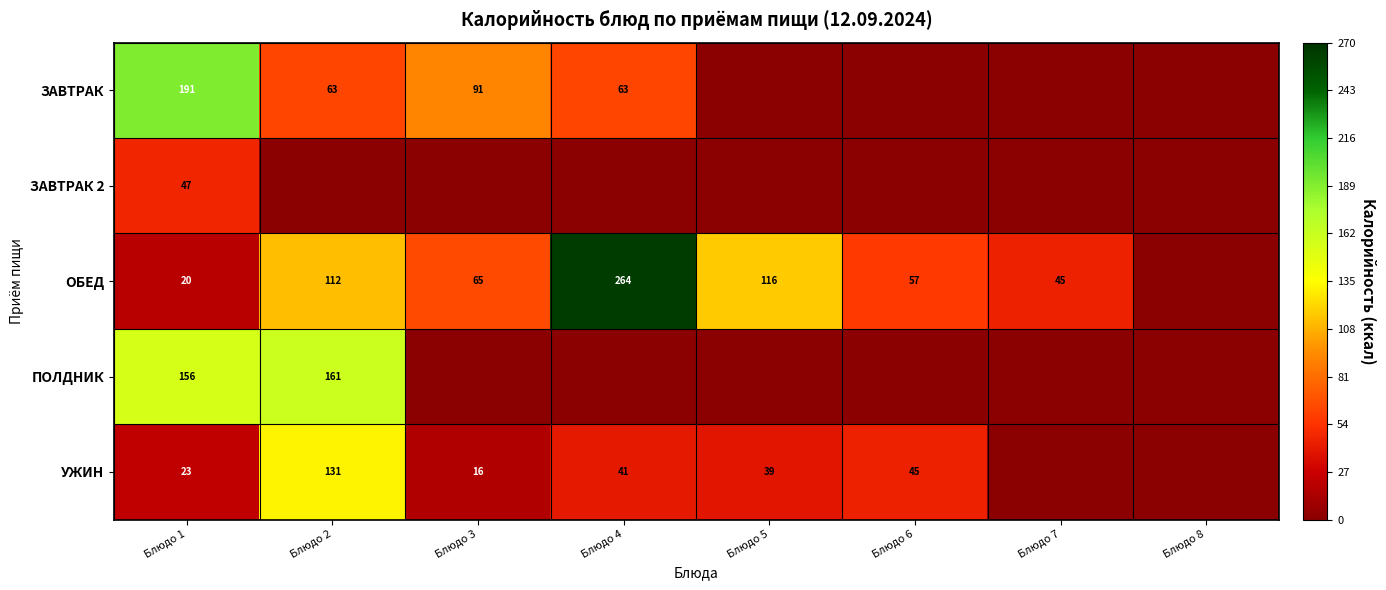

What is the difference between the УЖИН values at Блюдо 2 and Блюдо 4?

90